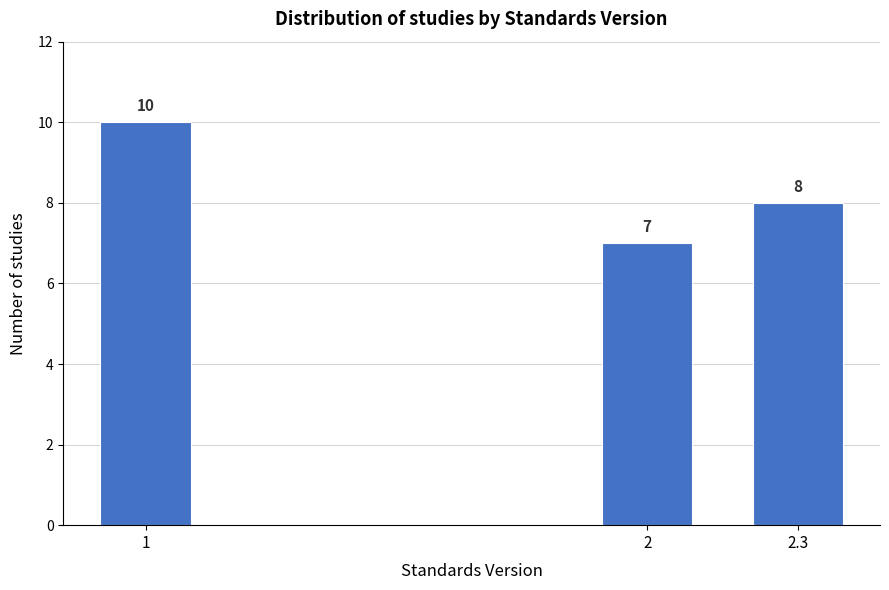

Reading left to right, list all the values displayed in this chart.

1=10	2=7	2.3=8